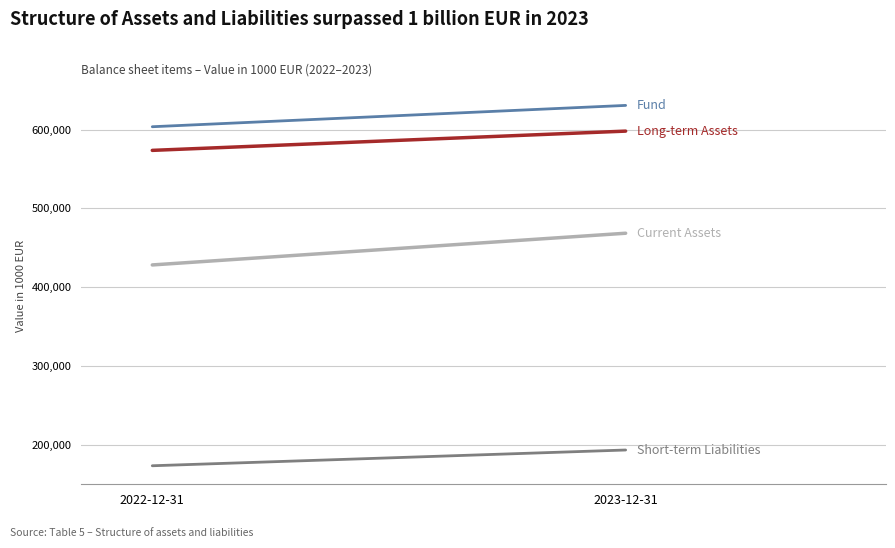

What is the lowest value of the Fund series?

603551